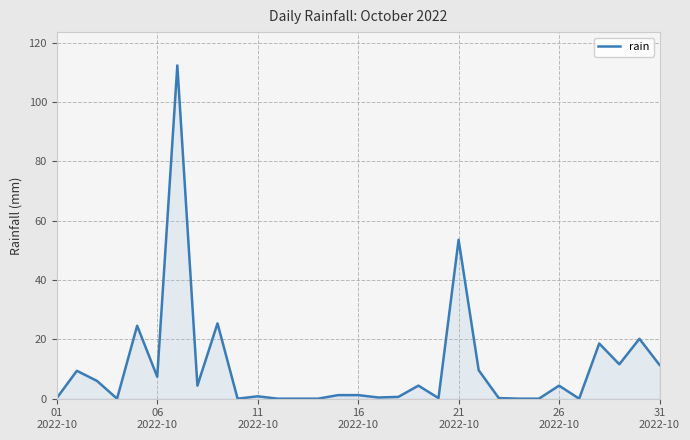

What is the maximum value shown in the chart?

112.4